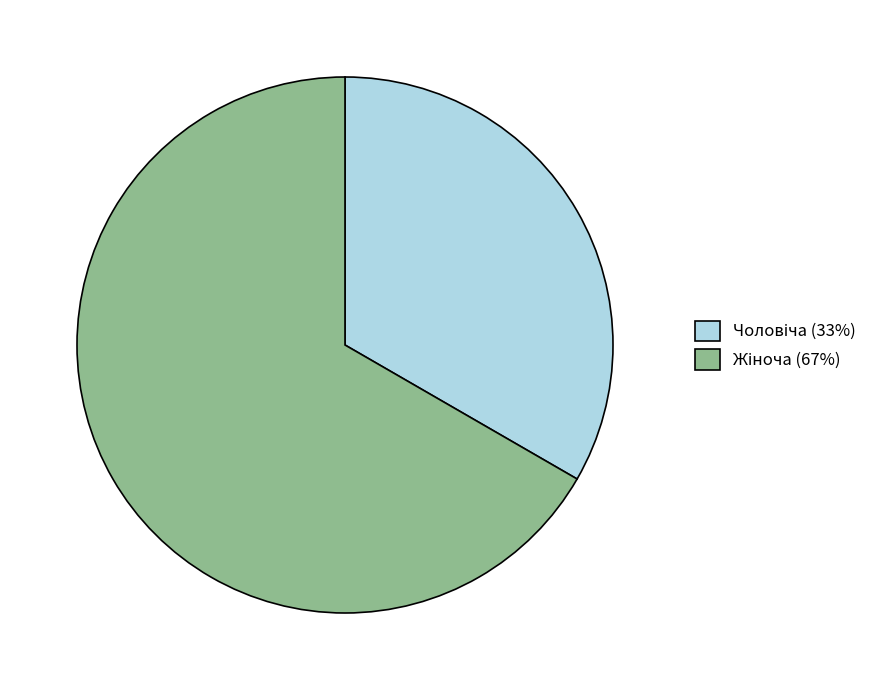

How many segments does this pie chart have?

2